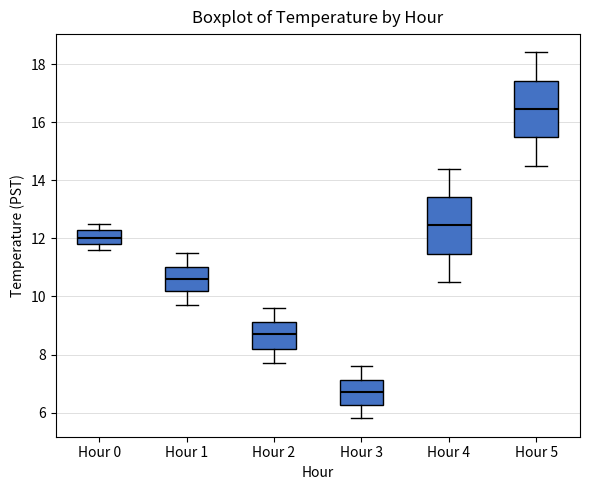

Reading left to right, transcribe this box plot: for each box, give where its median line is, the range the box spans, and where its two whiskers end, as read against the y-axis. The values are not printed on the chart, so give them approximately, as read against the axis.

Hour 0: median 12.0, box 11.8 to 12.4, whiskers 11.6 to 12.6
Hour 1: median 10.6, box 10.2 to 11.0, whiskers 9.8 to 11.6
Hour 2: median 8.8, box 8.2 to 9.2, whiskers 7.8 to 9.6
Hour 3: median 6.8, box 6.2 to 7.2, whiskers 5.8 to 7.6
Hour 4: median 12.4, box 11.4 to 13.4, whiskers 10.6 to 14.4
Hour 5: median 16.4, box 15.4 to 17.4, whiskers 14.6 to 18.4